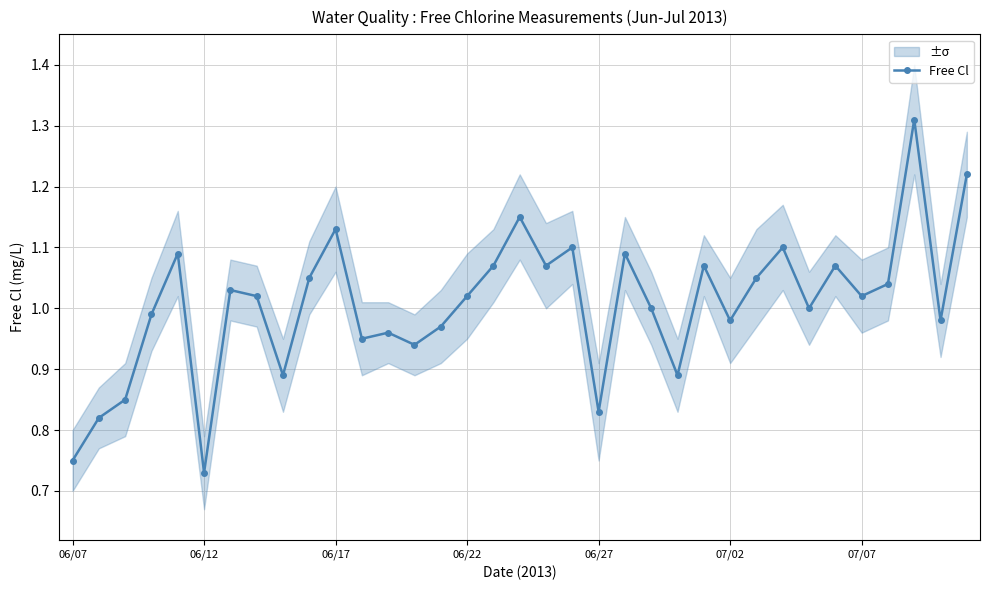

At which category does Free Cl reach its first local valley?

06/12